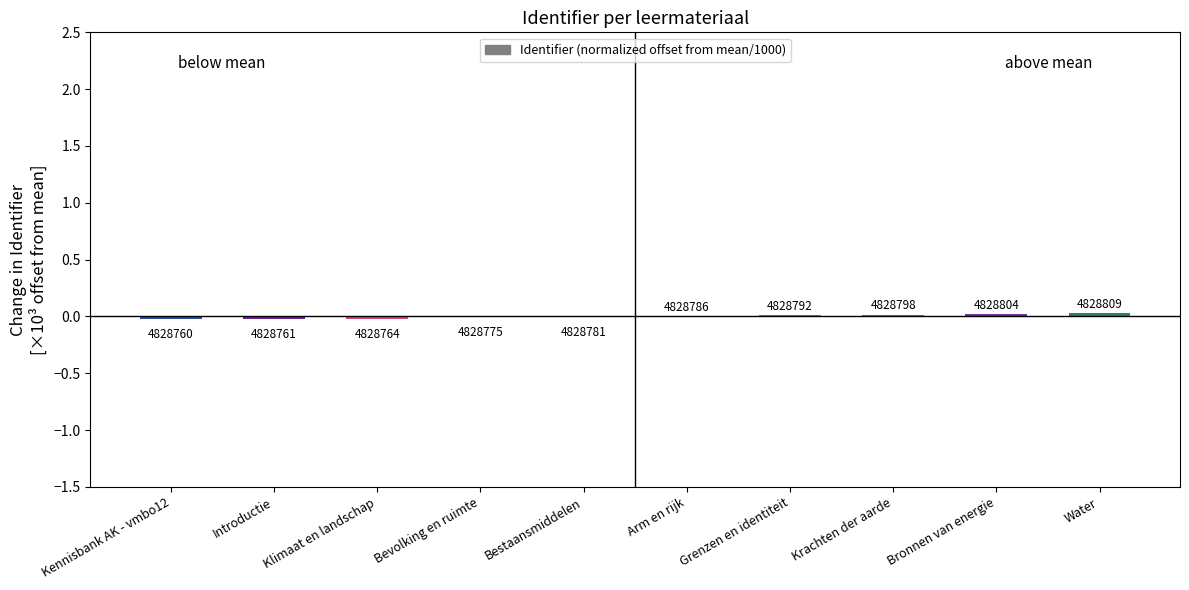

Count the number of values greater than 0.

5